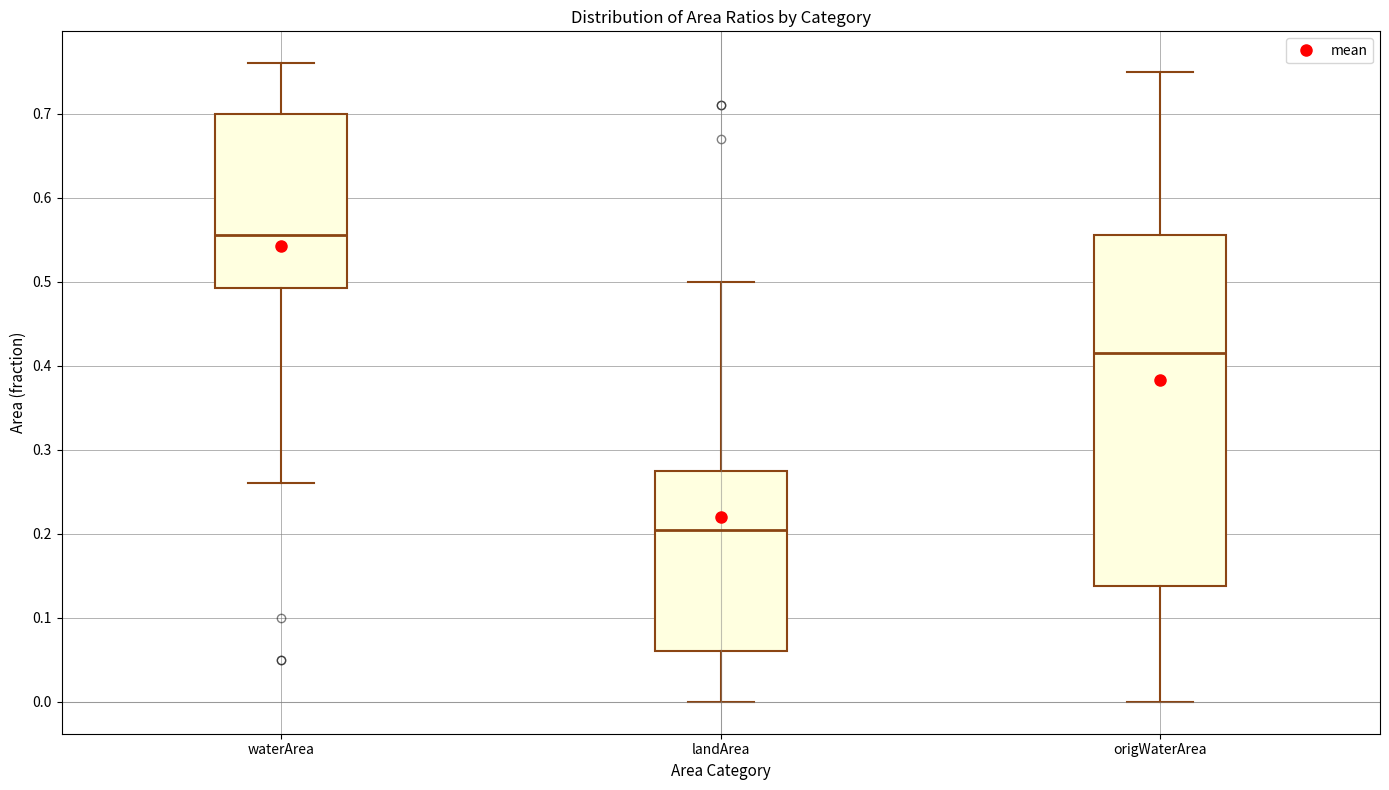

Reading left to right, transcribe this box plot: for each box, give where its median line is, the range the box spans, and where its two whiskers end, as read against the y-axis. The values are not printed on the chart, so give them approximately, as read against the axis.

waterArea: median 0.56, box 0.49 to 0.70, whiskers 0.26 to 0.76
landArea: median 0.21, box 0.06 to 0.28, whiskers 0.00 to 0.50
origWaterArea: median 0.42, box 0.14 to 0.56, whiskers 0.00 to 0.75